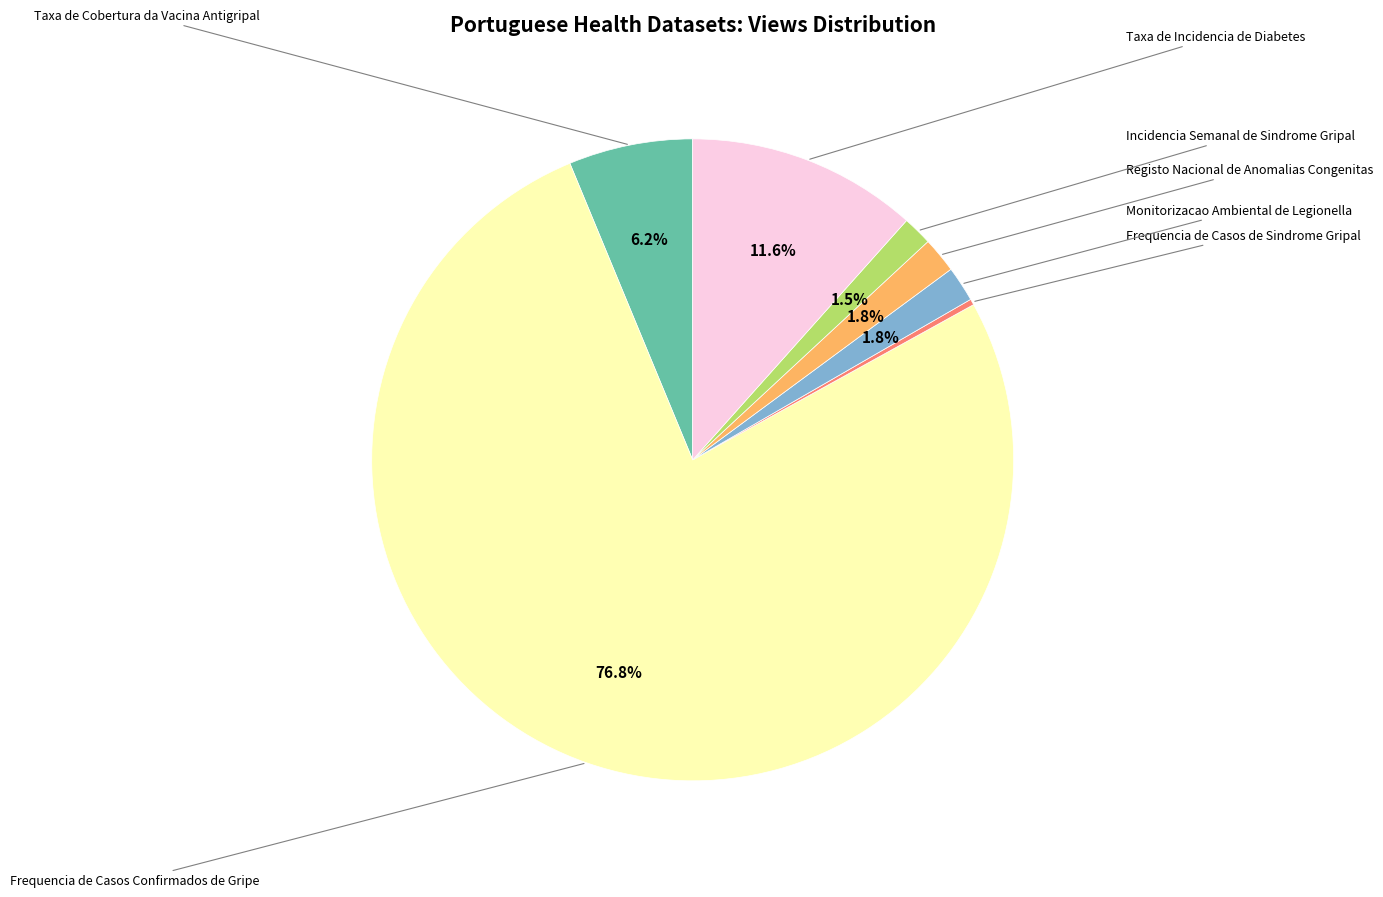

Is there any slice that represents more than half of the pie?

Yes